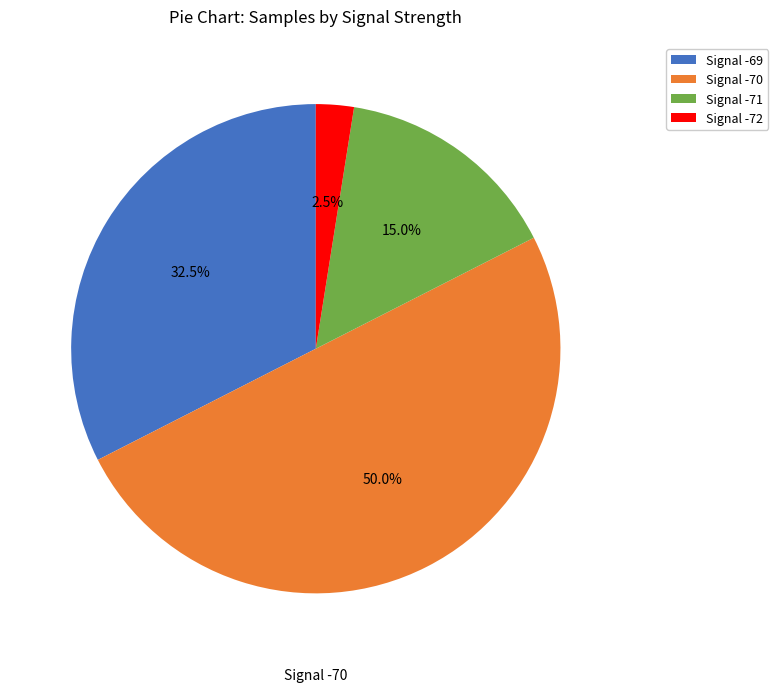

What is the smallest slice in the pie chart?

Signal -72